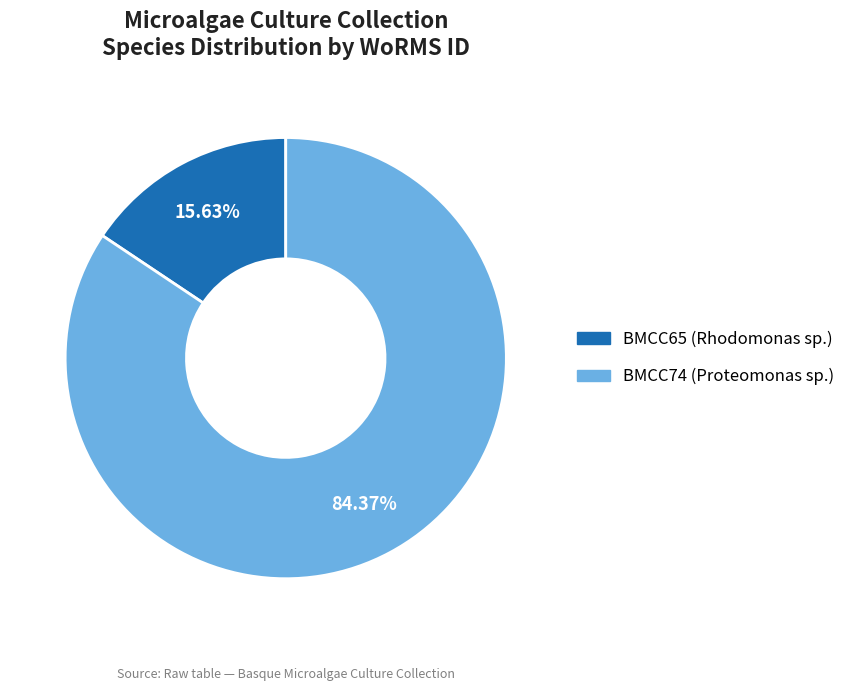

To the nearest percent, what is the difference between the largest and smallest slice percentages?

69%